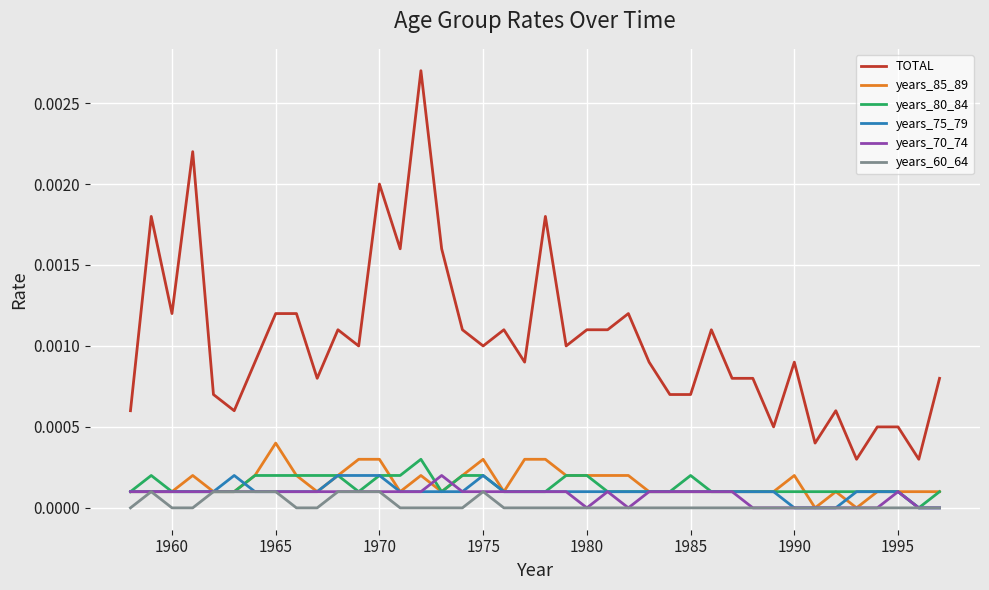

True or false: years_85_89 has more than 0 points higher than both neighbors.

True